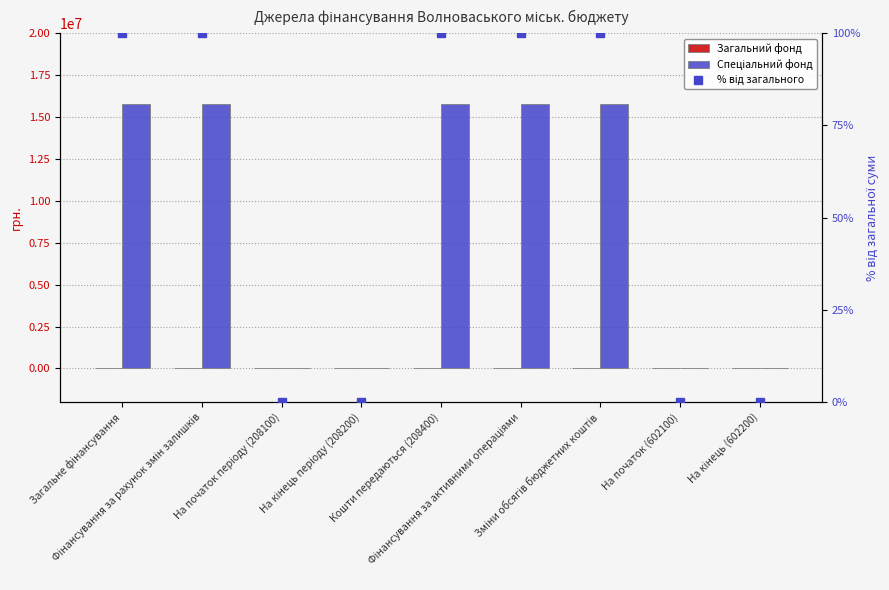

What is the label of the 4th bar from the left?

На кінець періоду (208200)